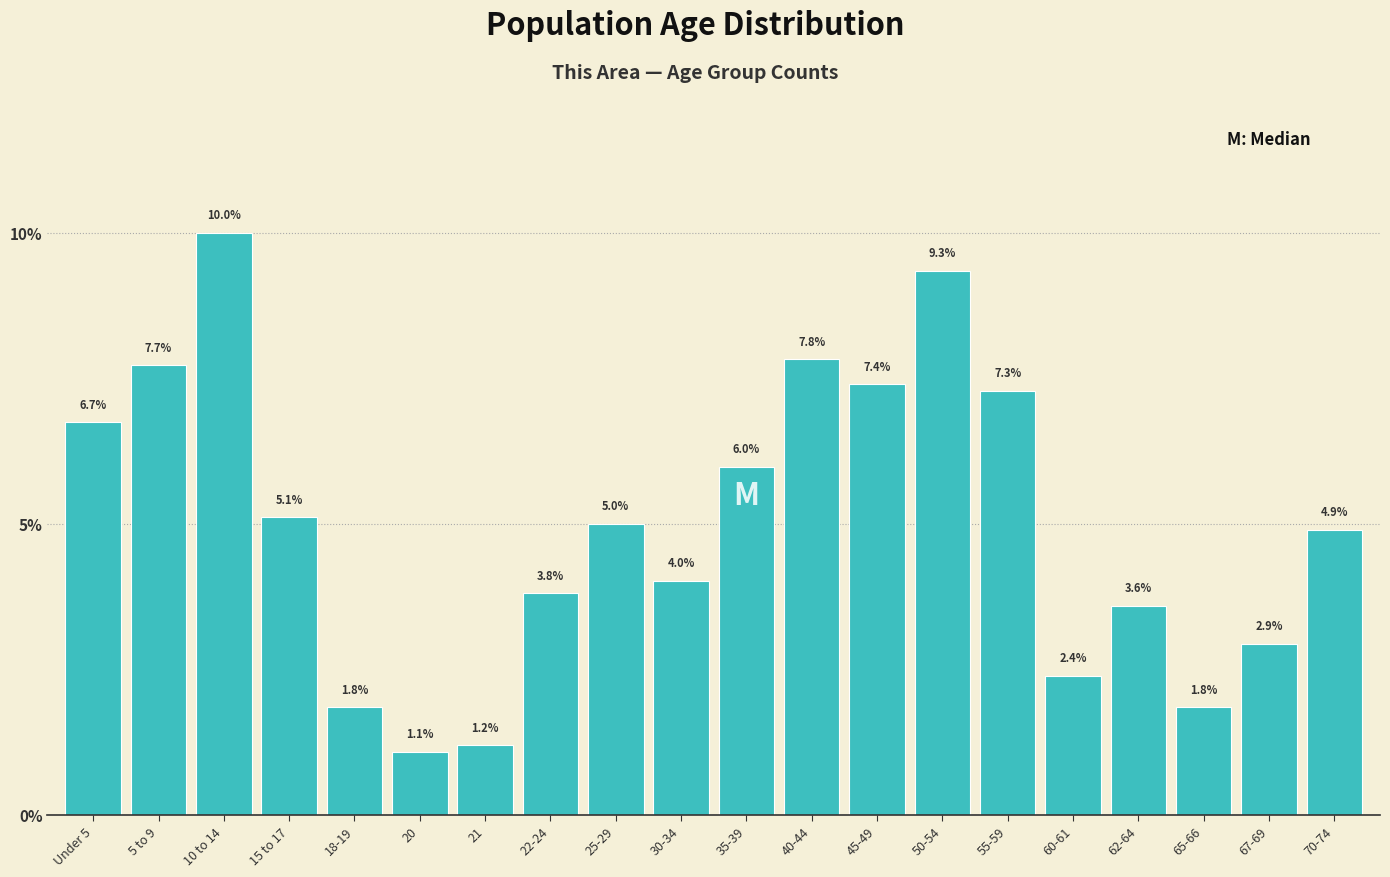

Reading left to right, transcribe all the data shown in this chart.

6.7	7.7	10.0	5.1	1.8	1.1	1.2	3.8	5.0	4.0	6.0	7.8	7.4	9.3	7.3	2.4	3.6	1.8	2.9	4.9